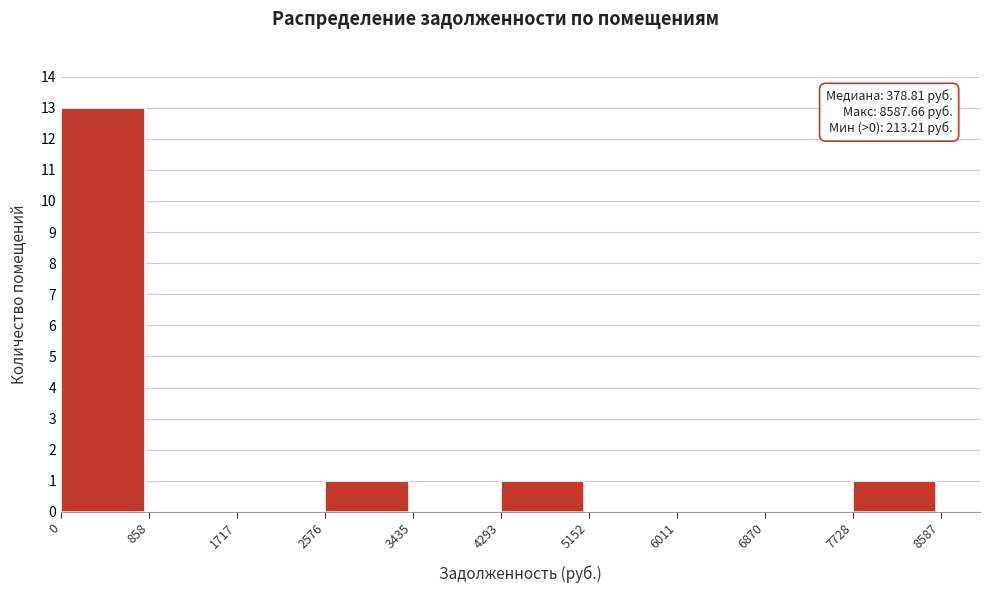

Which range on the x-axis has the tallest bar?

0 to 858